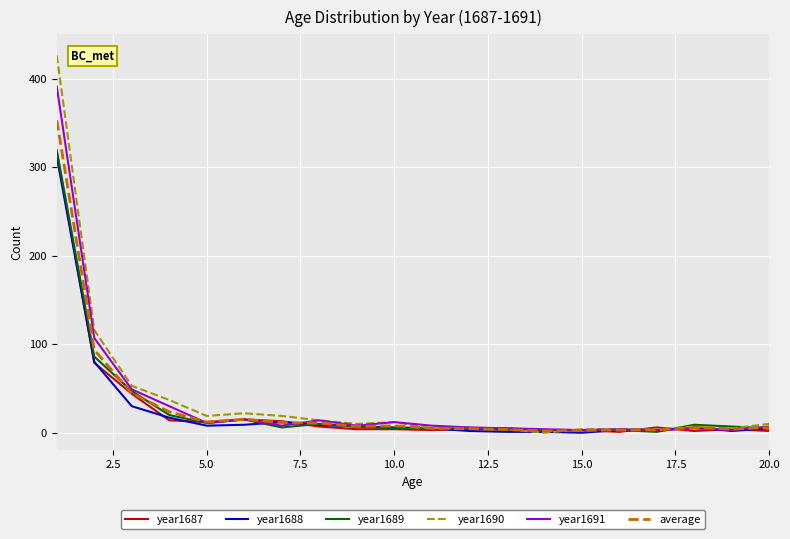

What is the highest value of the year1690 series?

426.0